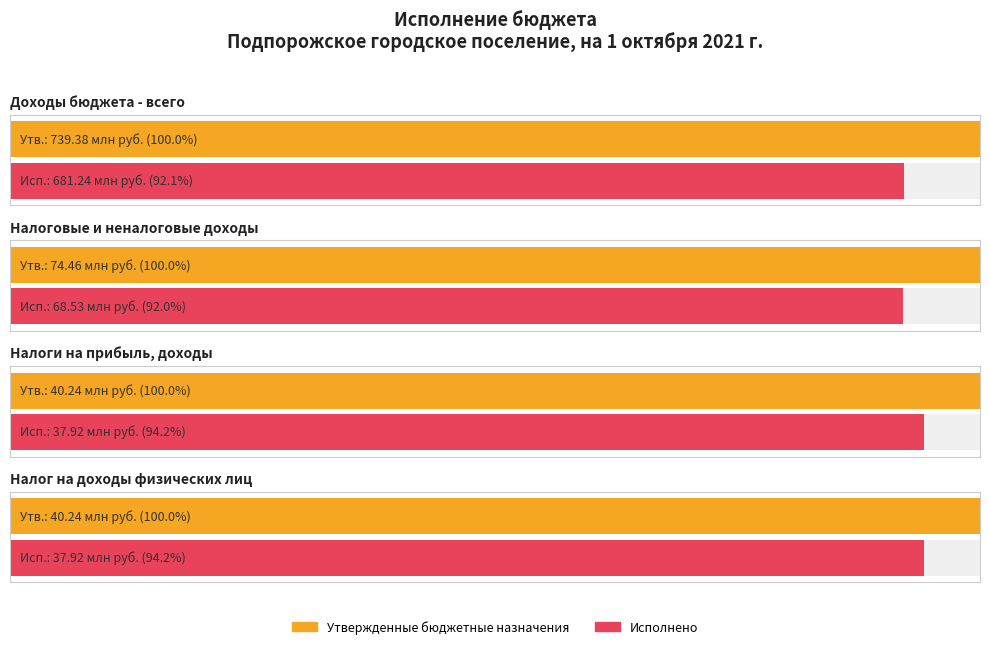

What is the sum of all Утвержденные бюджетные назначения values?

894329870.3